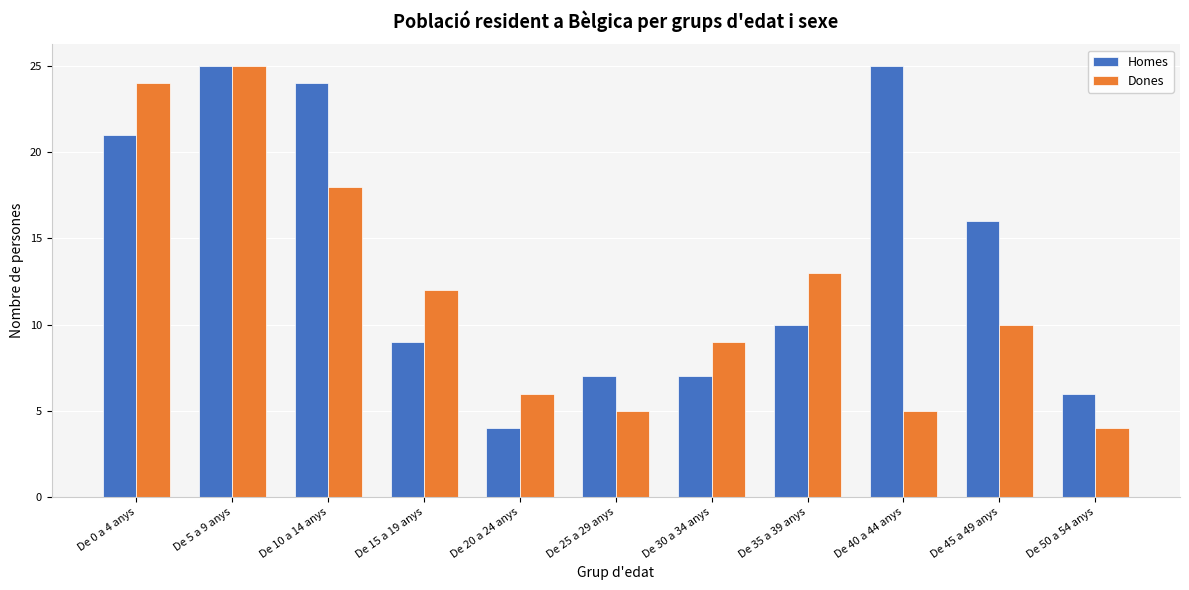

What is the difference between the highest and lowest values at De 35 a 39 anys?

3